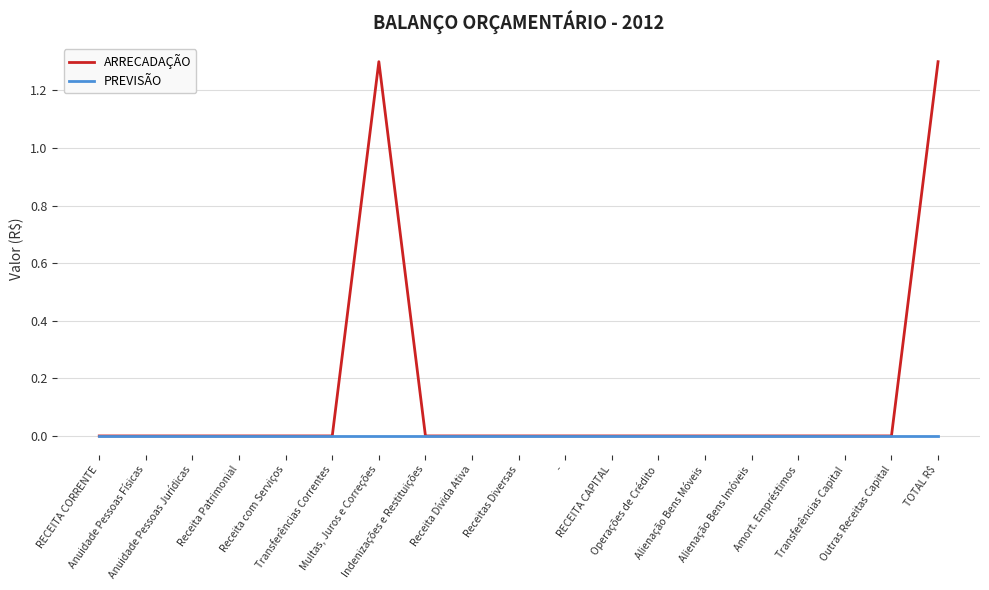

True or false: ARRECADAÇÃO has a value of 0.6 at Transferências Capital.

False